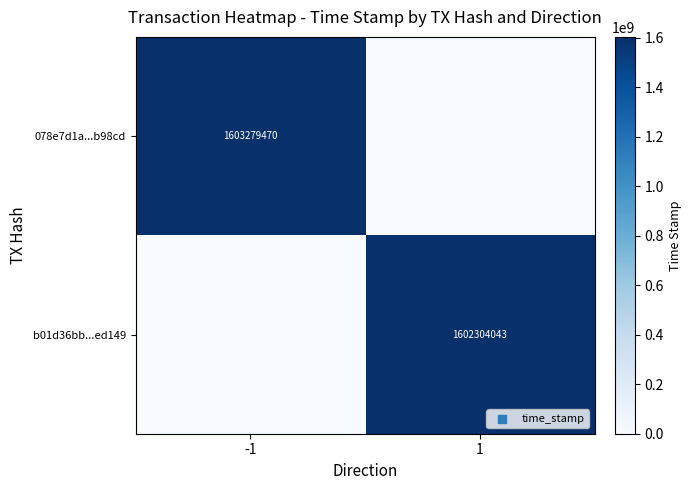

The value of b01d36bb...ed149 at 1 is 1602304043. True or false?

True